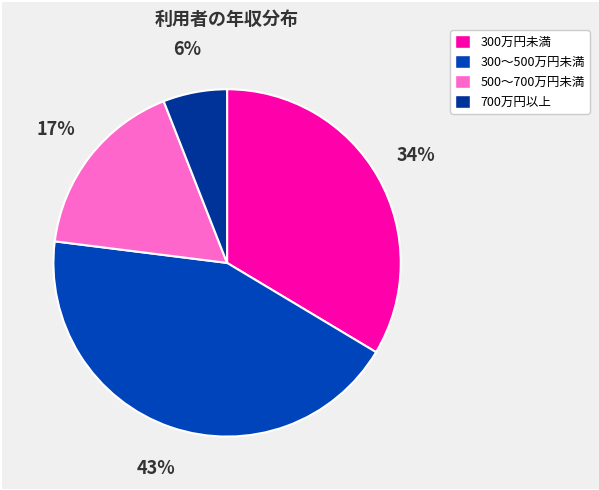

Which category has the biggest portion of the pie?

300～500万円未満